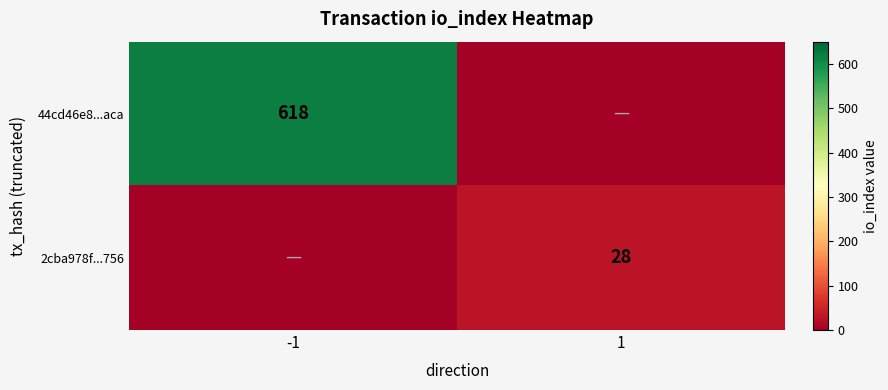

True or false: 44cd46e8...aca has a value of 618 at -1.

True